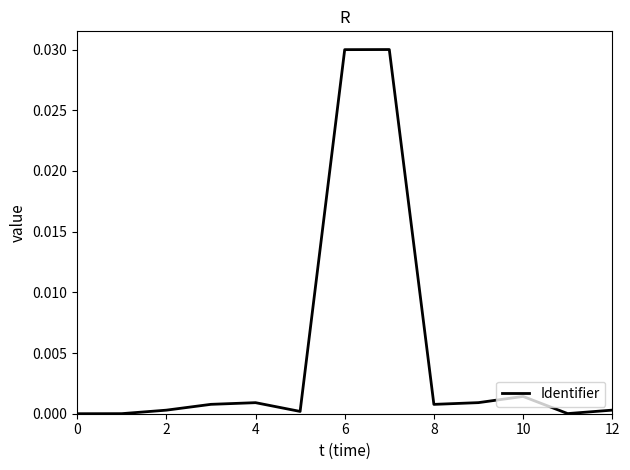

How many lines are shown in the chart?

1